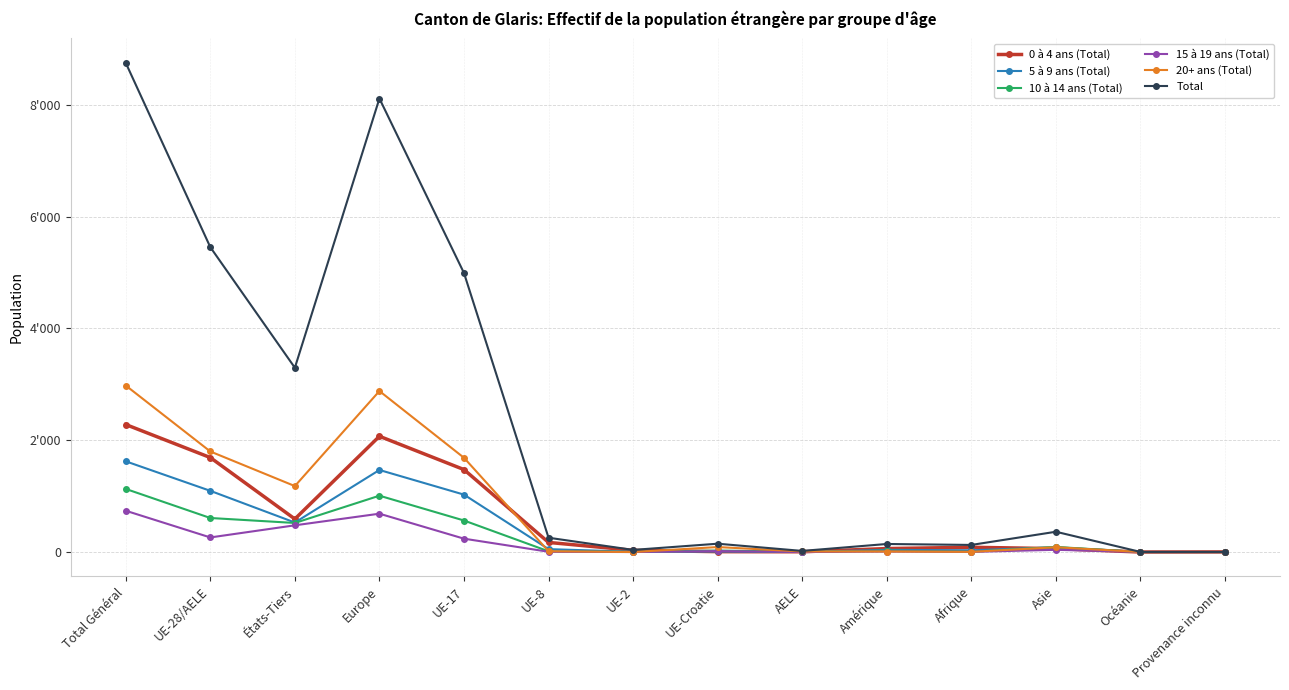

What are all the series names shown in the legend?

0 à 4 ans (Total), 5 à 9 ans (Total), 10 à 14 ans (Total), 15 à 19 ans (Total), 20+ ans (Total), Total